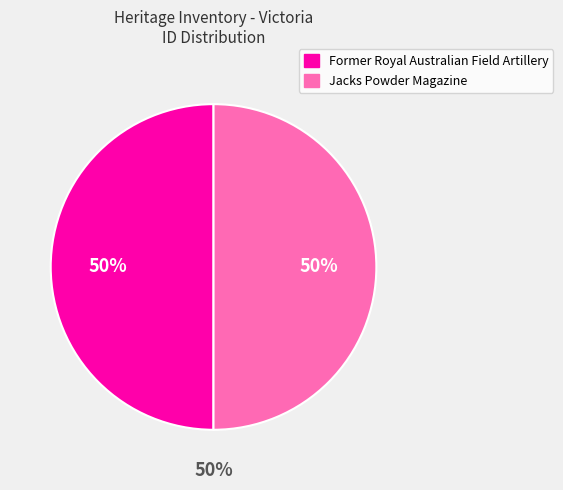

Which slice is the smallest?

Former Royal Australian Field Artillery